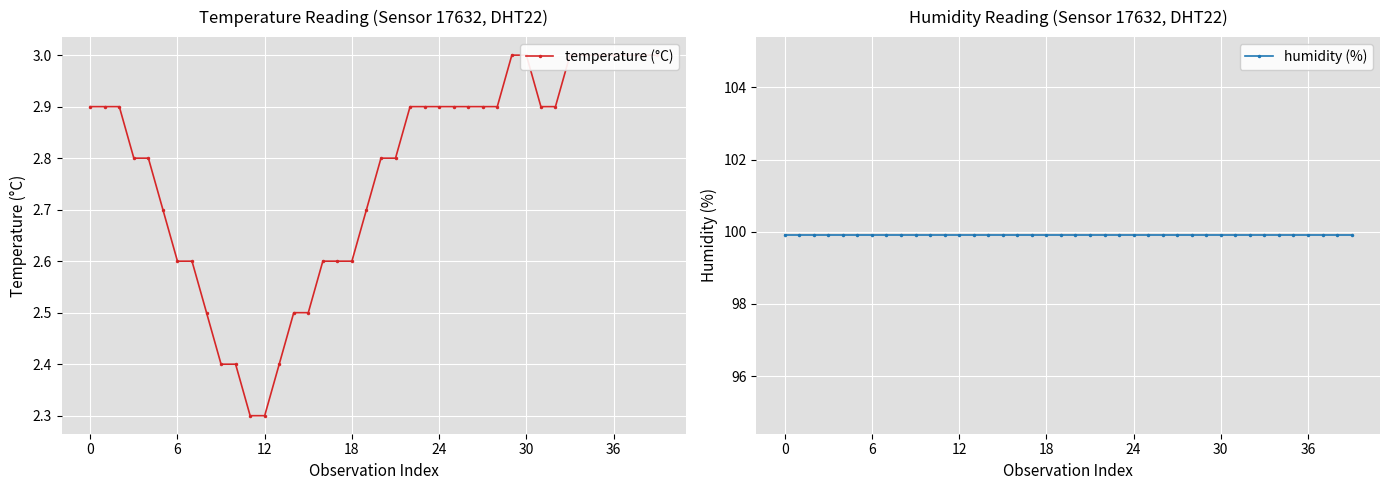

What is the maximum value for temperature (°C)?

3.0